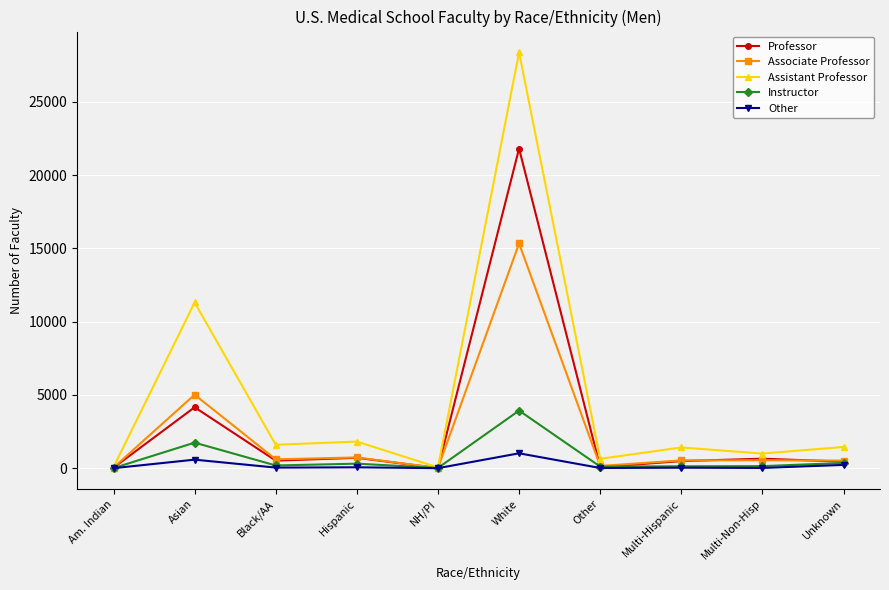

True or false: Assistant Professor has more than 2 points higher than both neighbors.

True